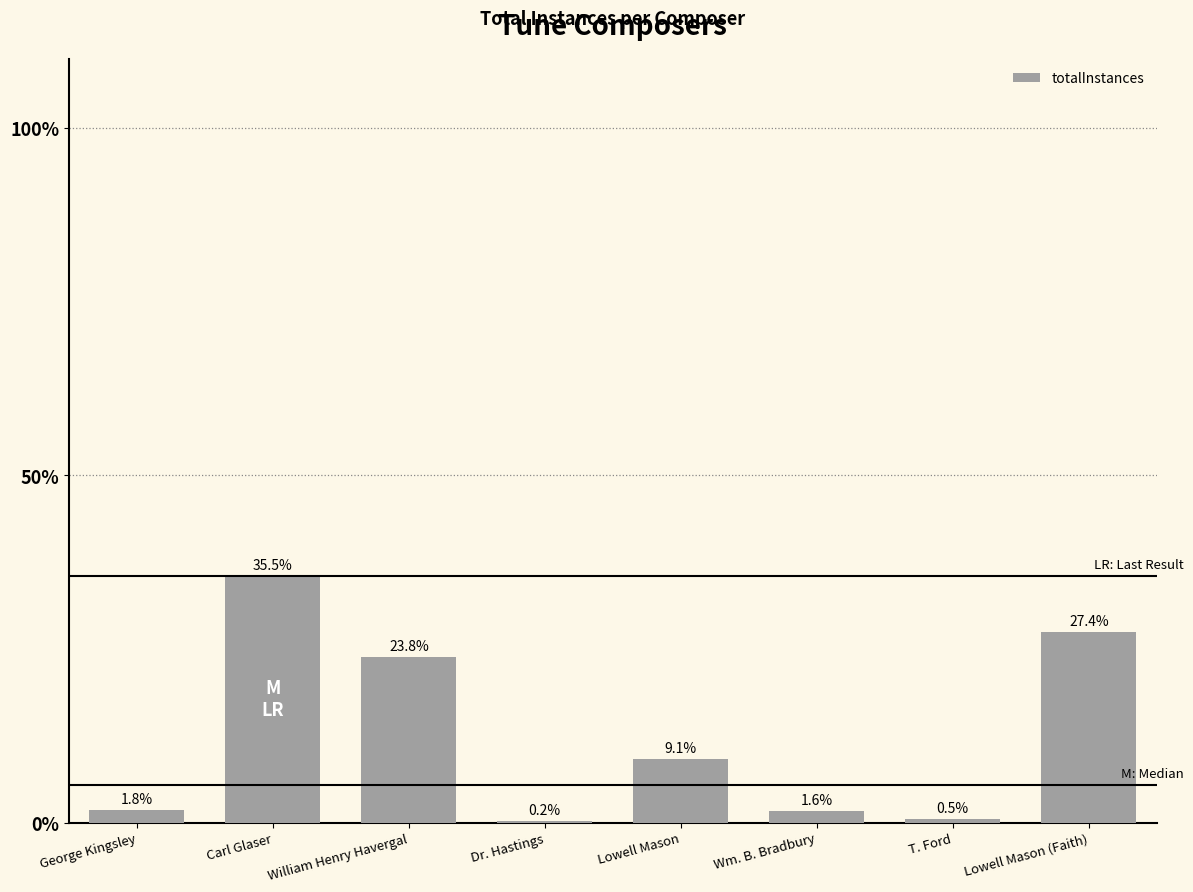

Which label corresponds to the smallest value in the chart?

Dr. Hastings